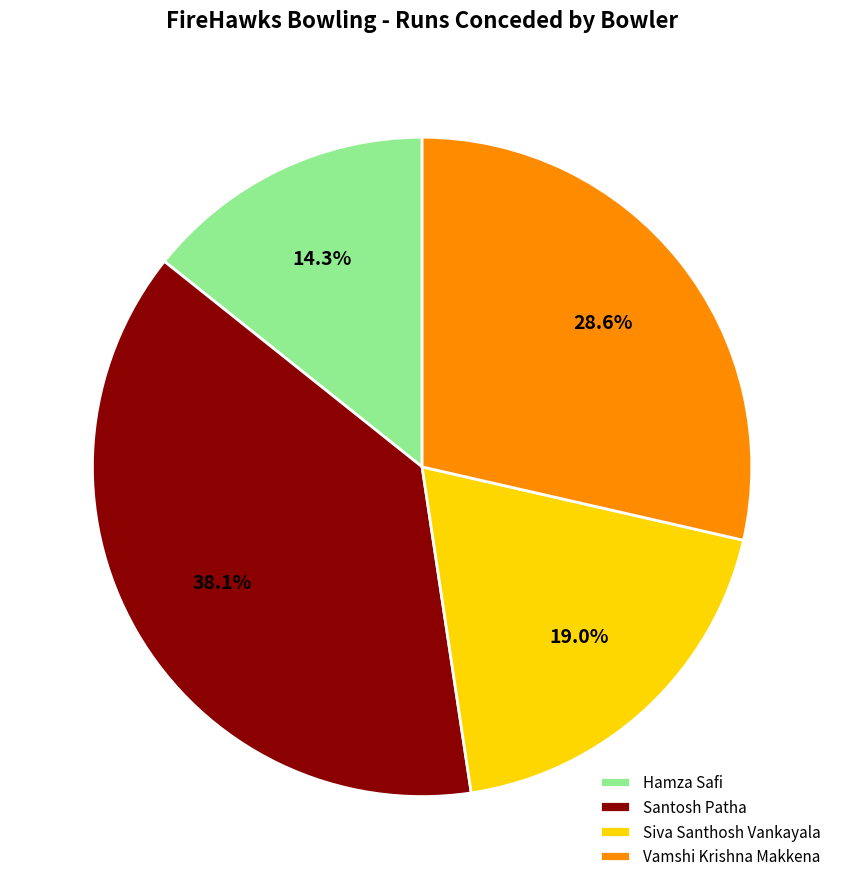

To the nearest percent, what is the combined percentage of Santosh Patha and Hamza Safi?

52%